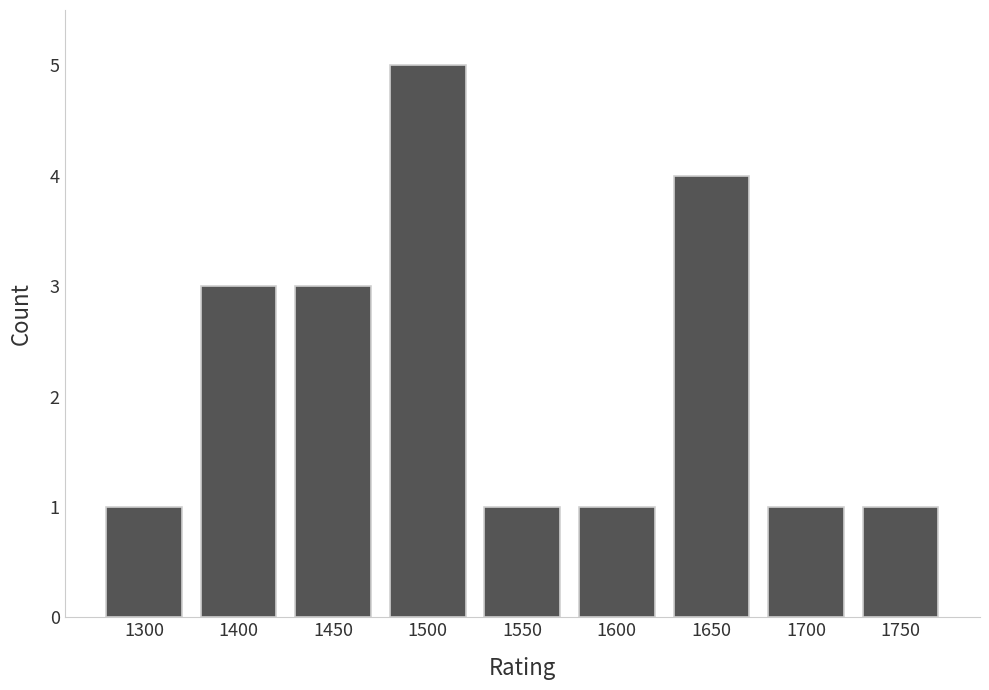

What is the difference between the maximum and second lowest values?

4